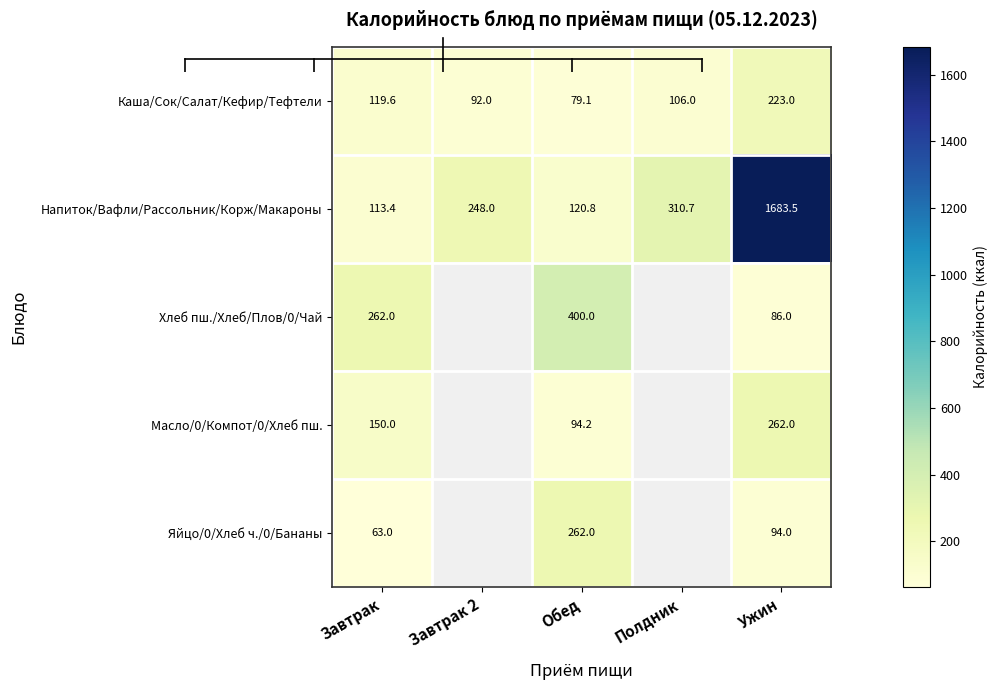

Which series has the largest range (max minus min)?

Напиток/Вафли/Рассольник/Корж/Макароны